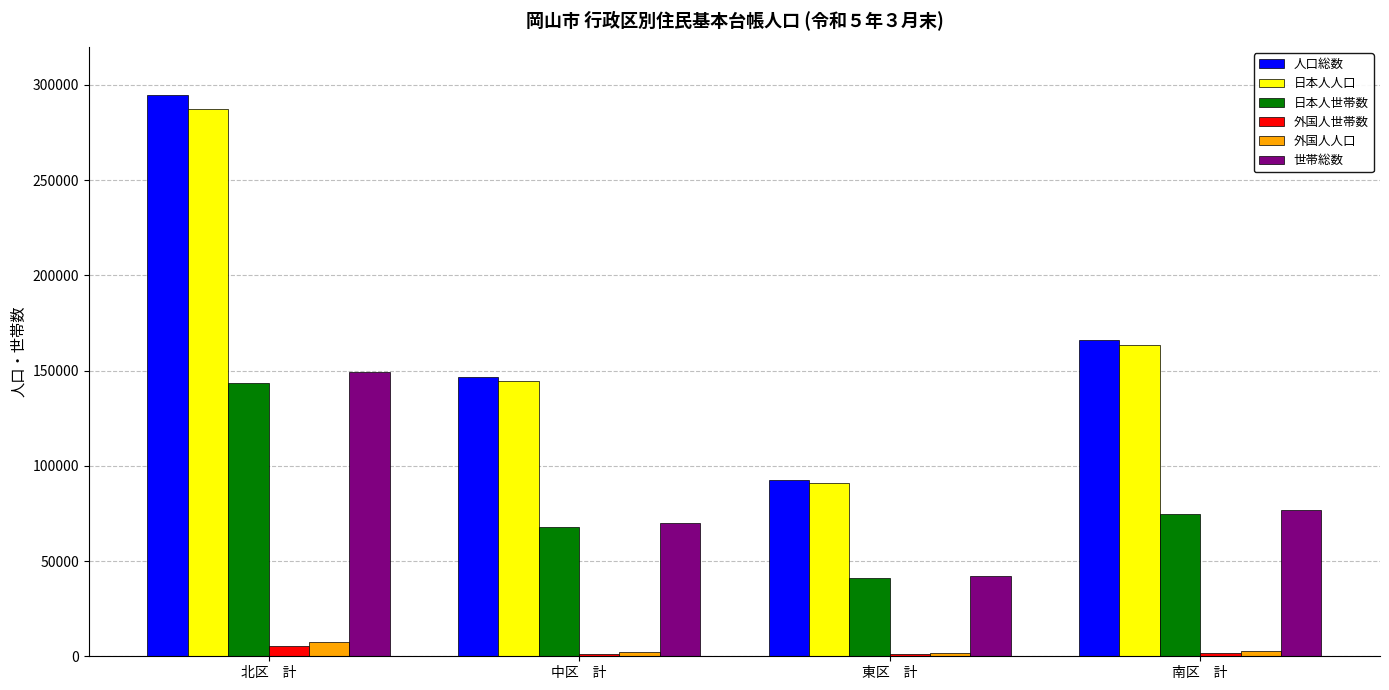

At which label is 人口総数 closest to 193432?

南区　計